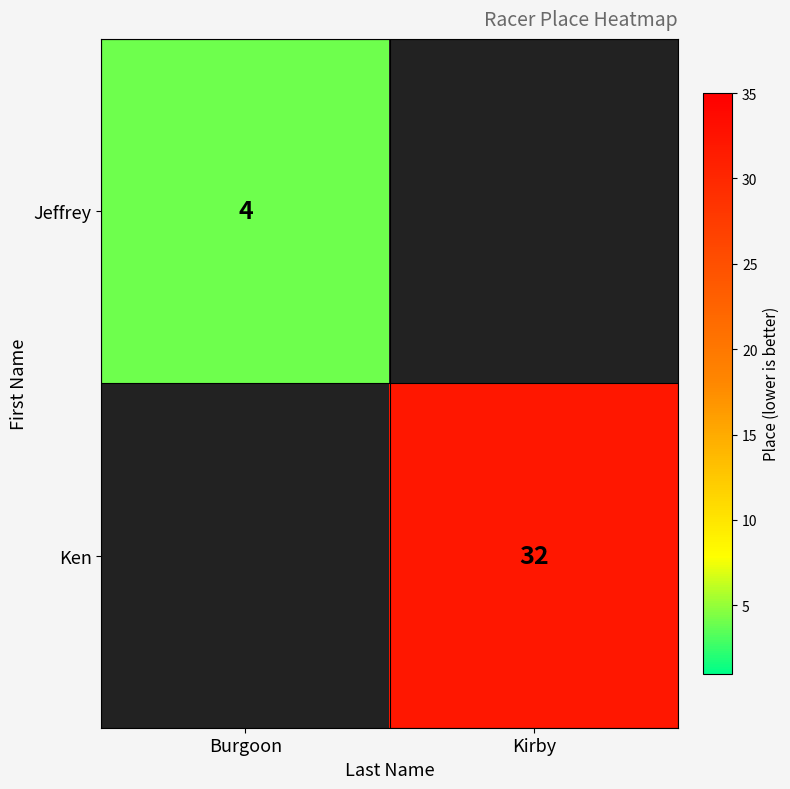

Which label corresponds to the largest value in the chart?

Kirby